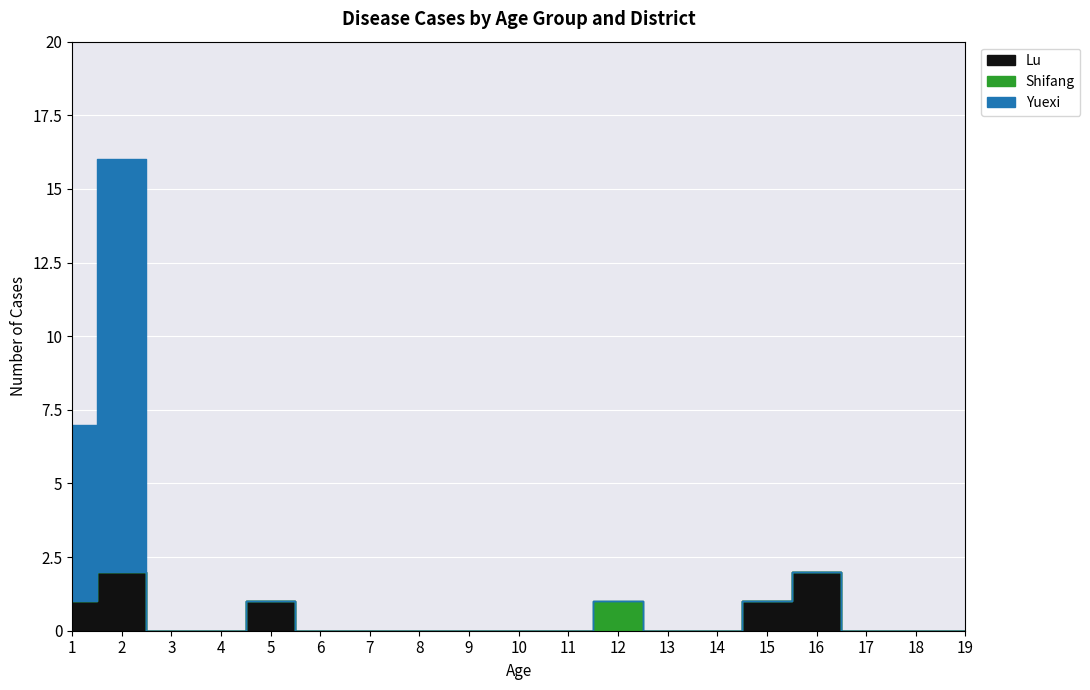

Which series has the widest spread of values?

Yuexi